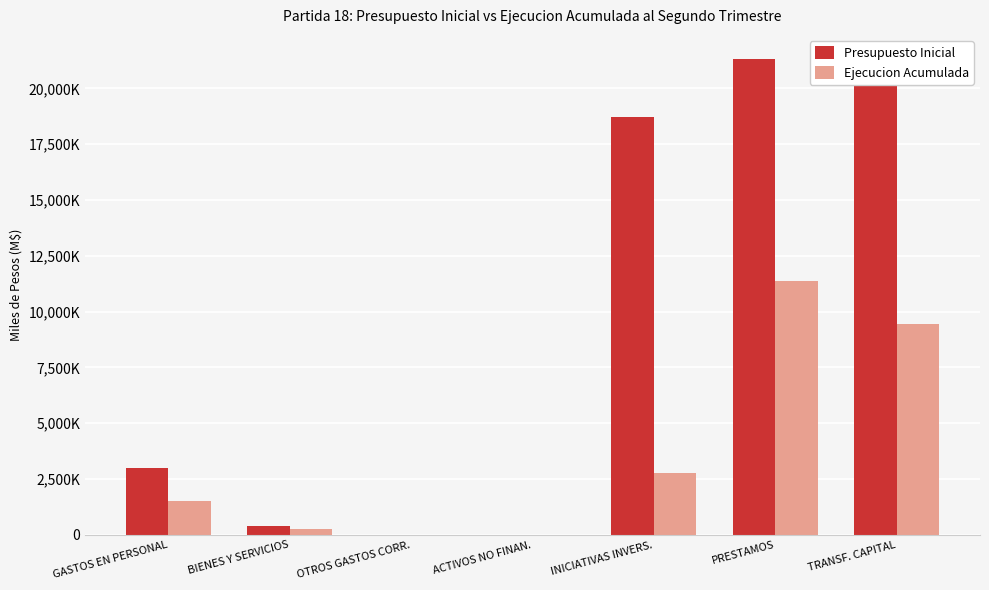

What are all the series names shown in the legend?

Presupuesto Inicial, Ejecucion Acumulada